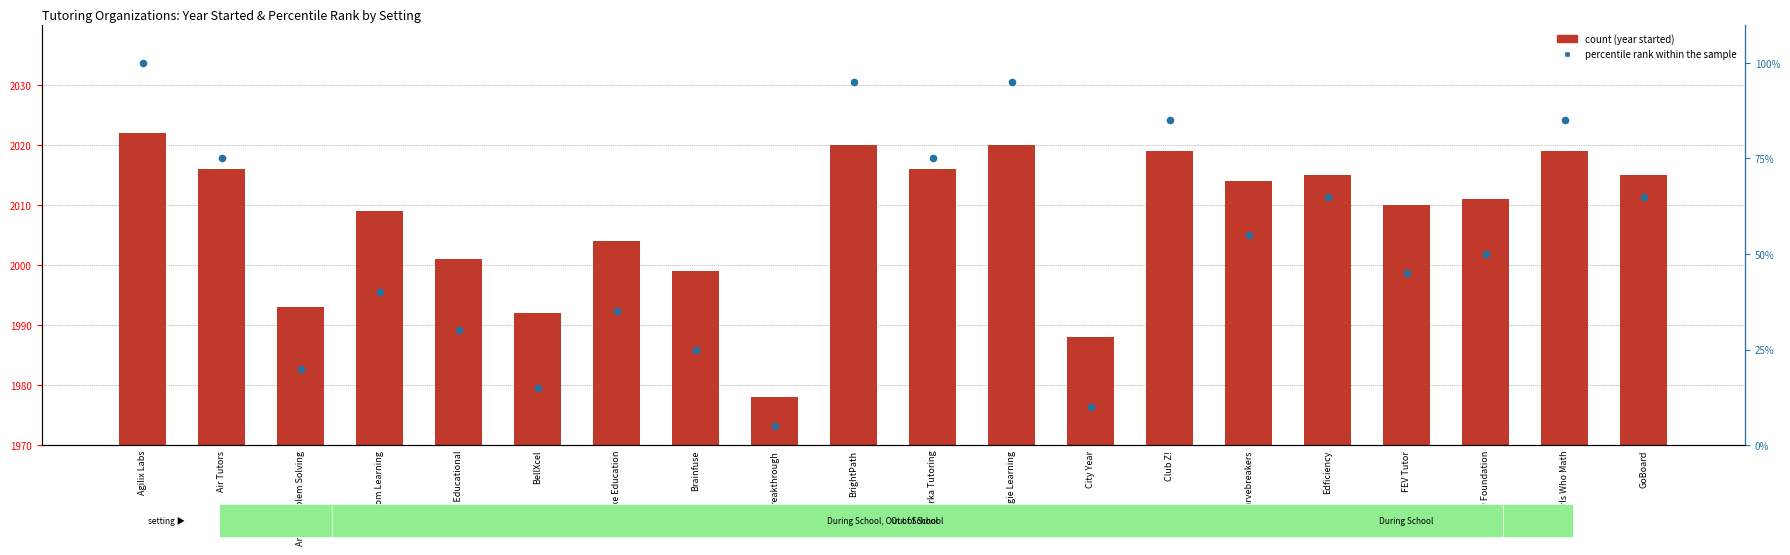

At how many categories does at least one series exceed 44?

12